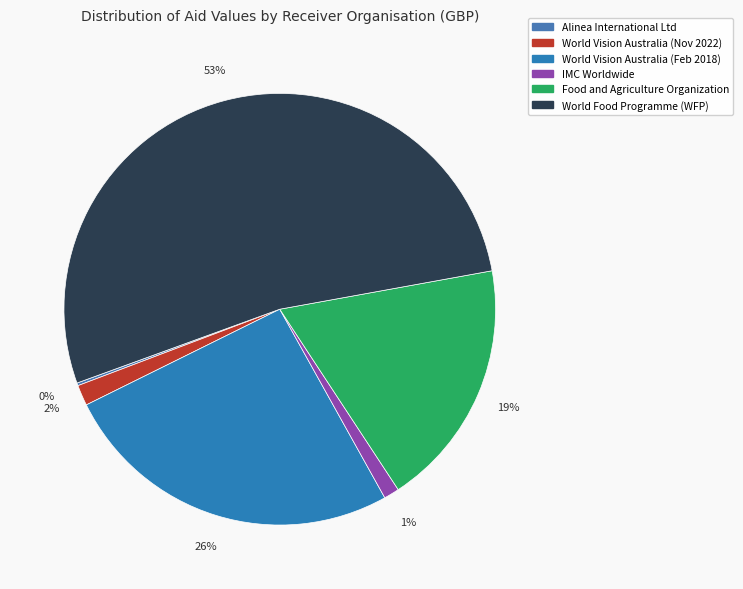

Which slice represents more than half of the pie?

World Food Programme (WFP)